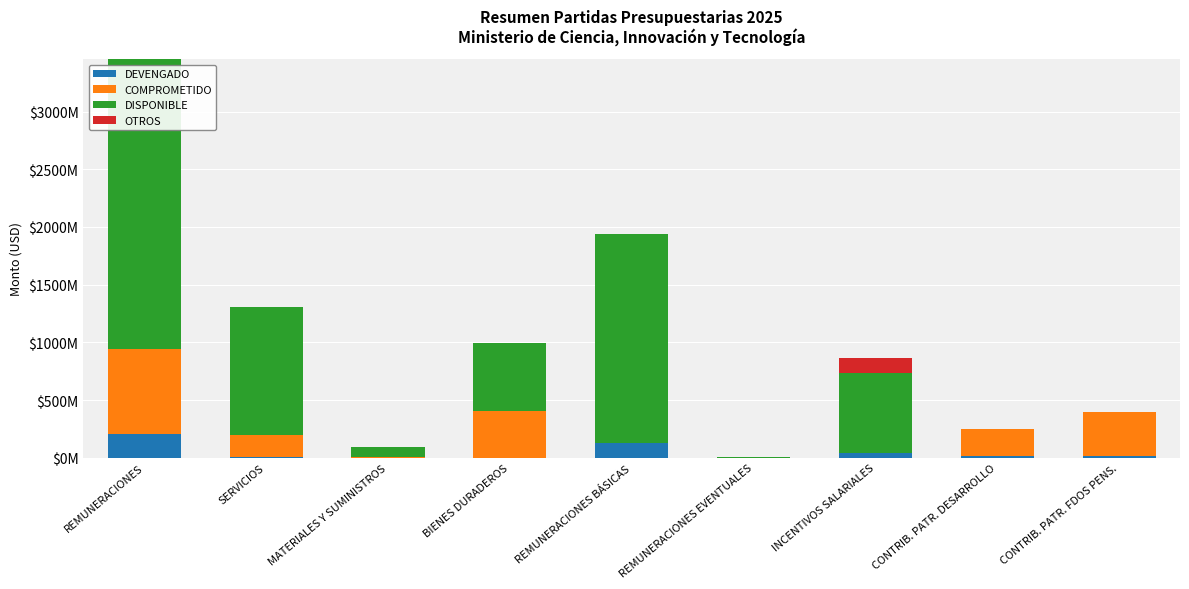

What is the average value of the OTROS series?

13969711.3